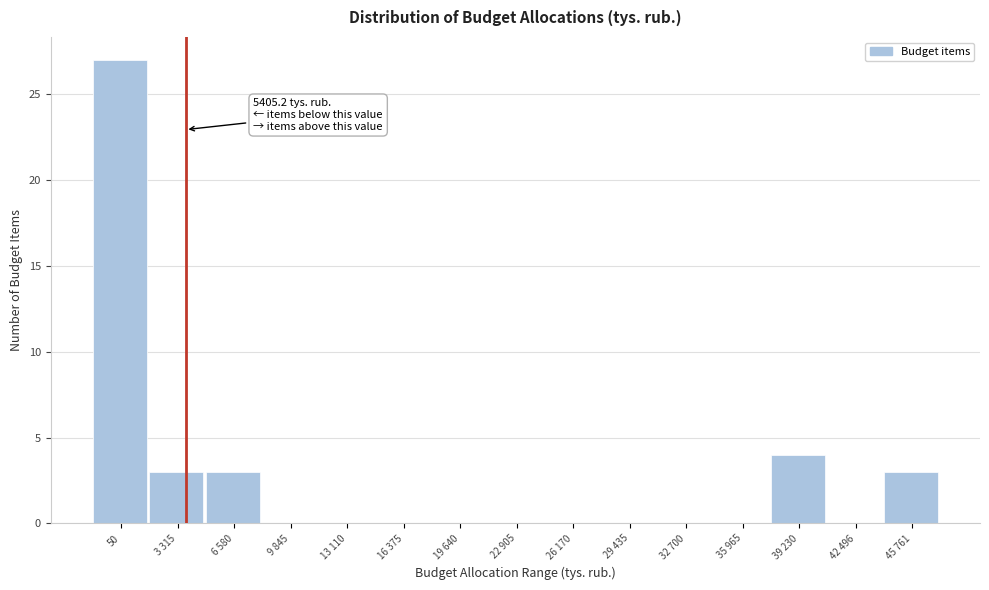

Reading right to left, what are all the values shown in this chart?

45 761=3	42 496=0	39 230=4	35 965=0	32 700=0	29 435=0	26 170=0	22 905=0	19 640=0	16 375=0	13 110=0	9 845=0	6 580=3	3 315=3	50=27